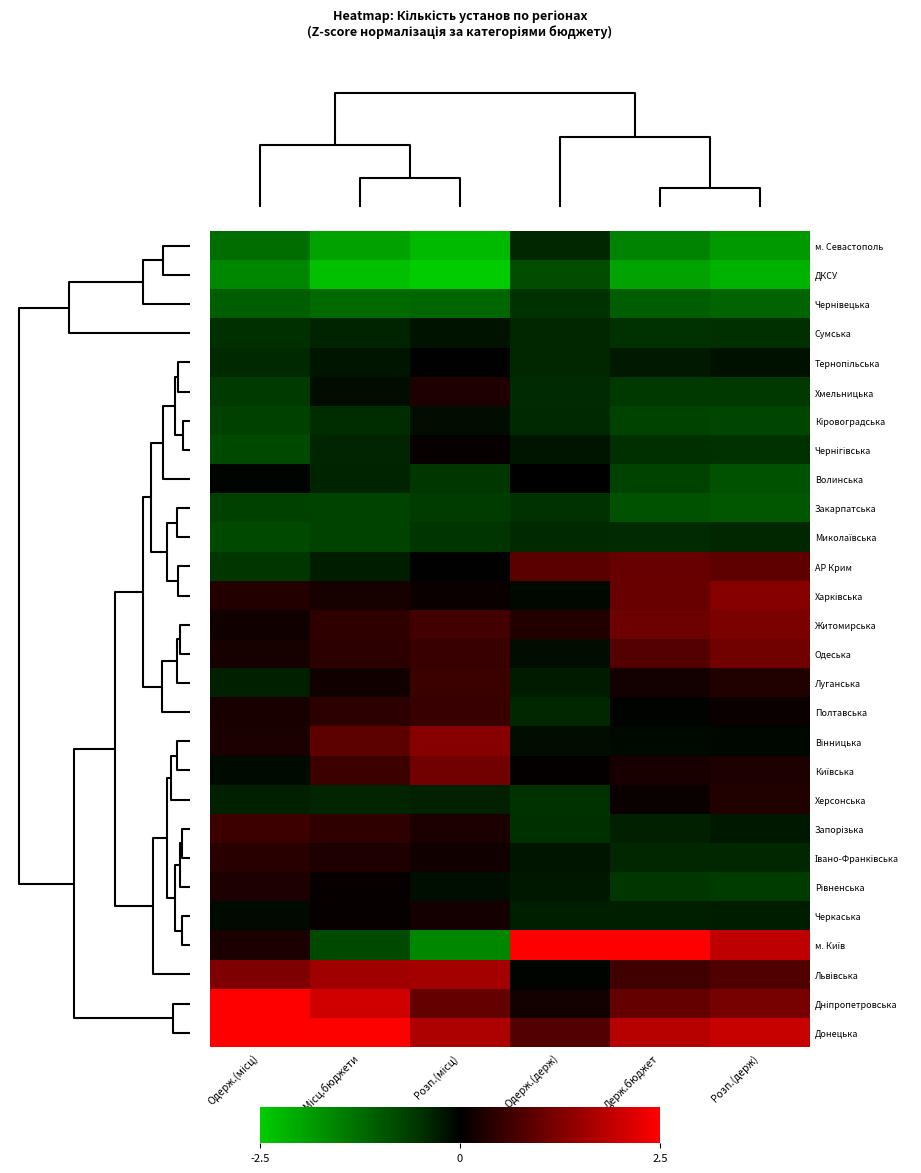

Which series has the largest range (max minus min)?

м. Київ